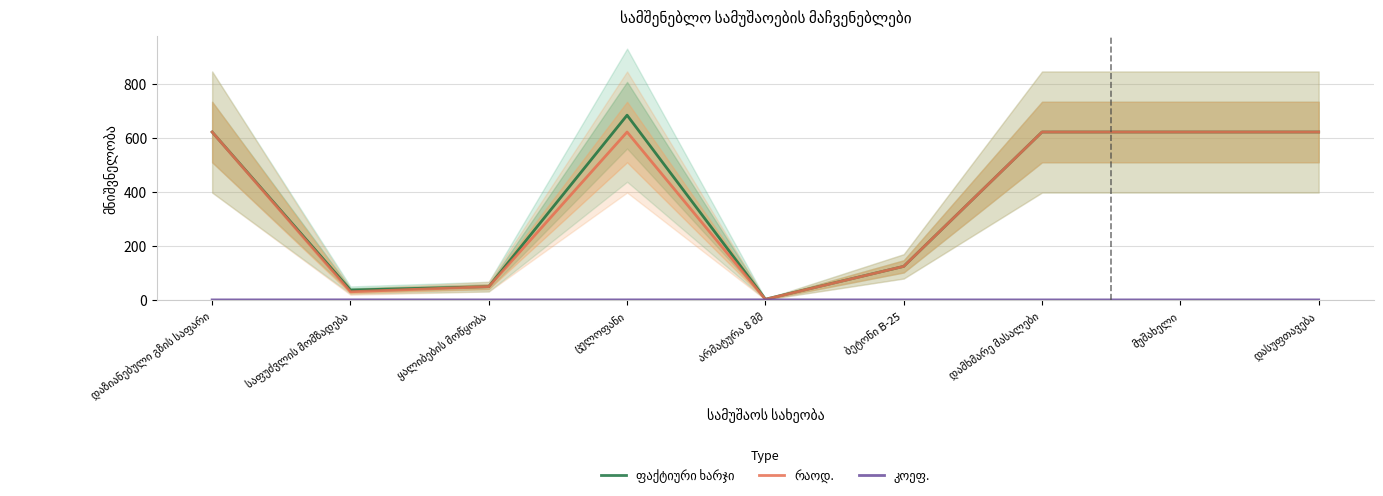

What is the label of the 2nd point from the left?

საფუძვლის მომზადება